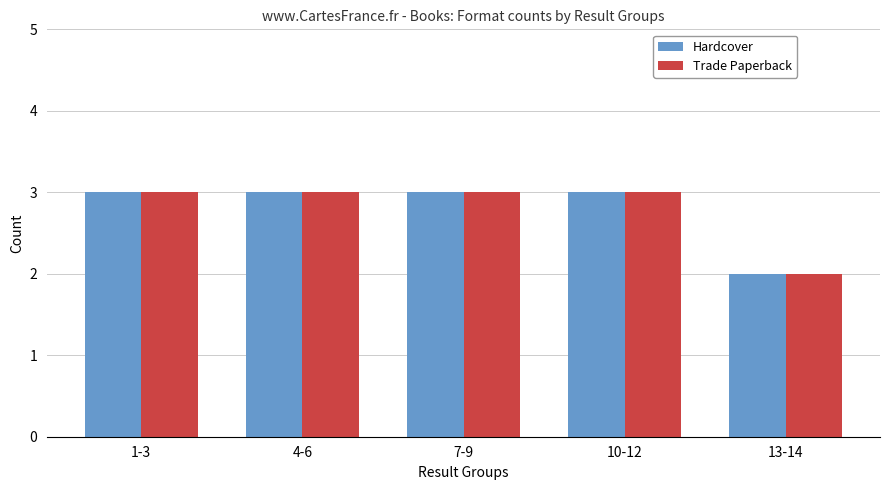

True or false: Trade Paperback has a value of 2 at 13-14.

True